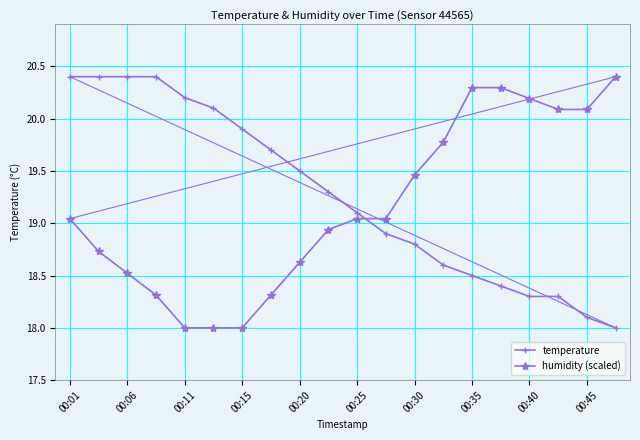

At how many categories does at least one series exceed 19?

20